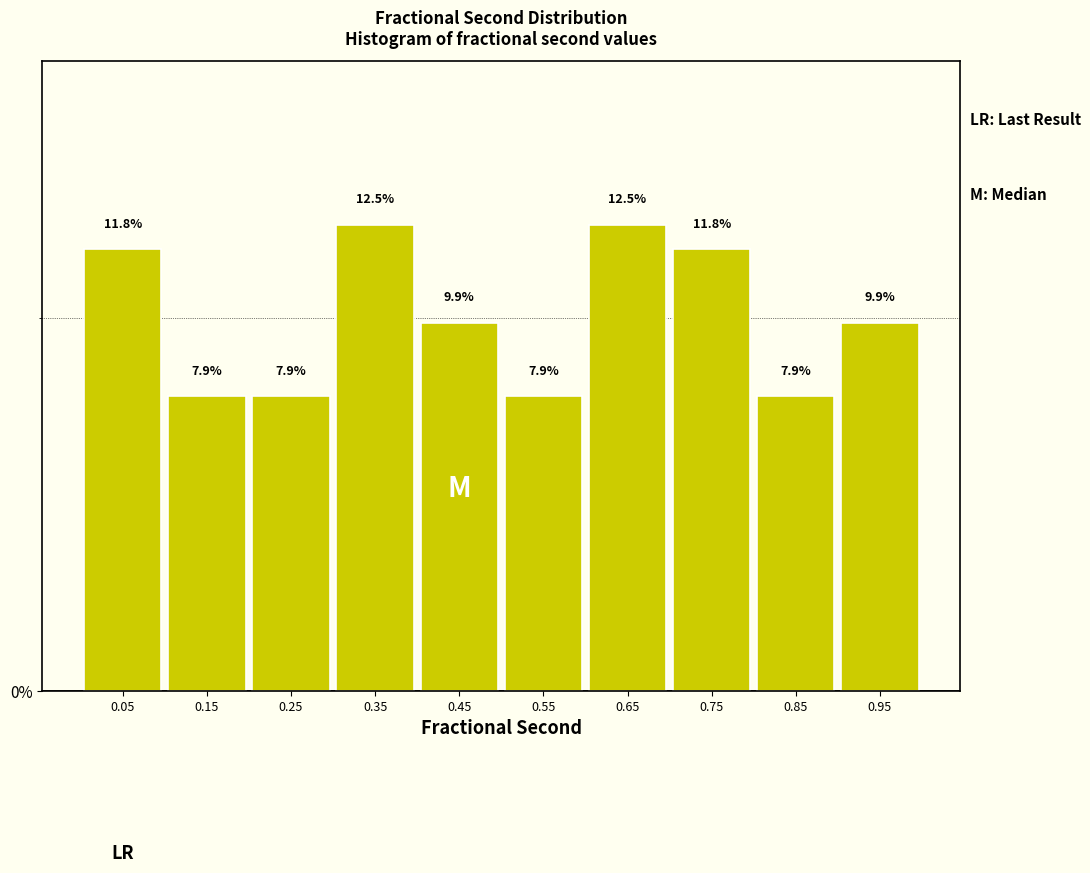

How tall is the bar that spans 0.6 to 0.7 on the x-axis?

12.5